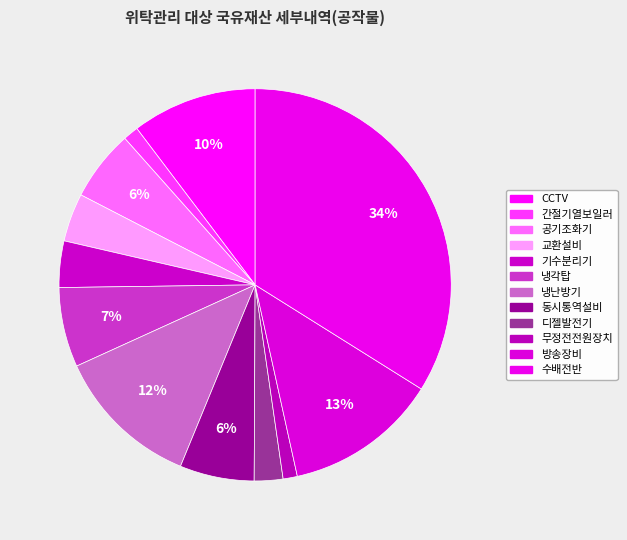

Is 냉각탑 the majority of the pie?

No